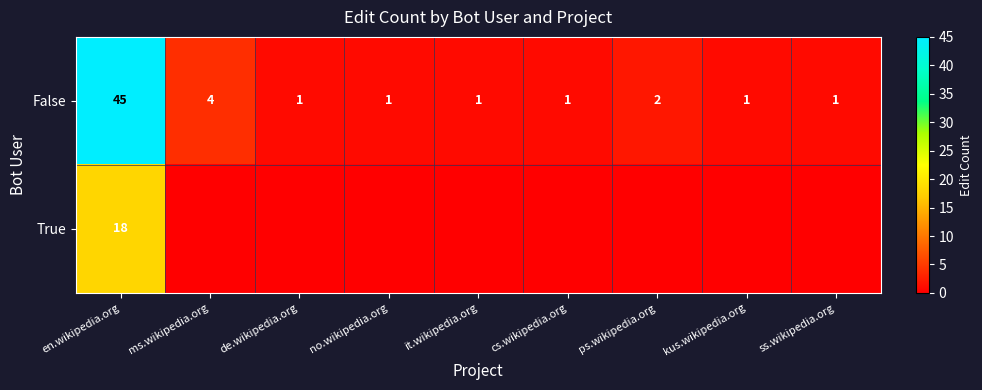

Rank the series at en.wikipedia.org from lowest to highest value.

True, False